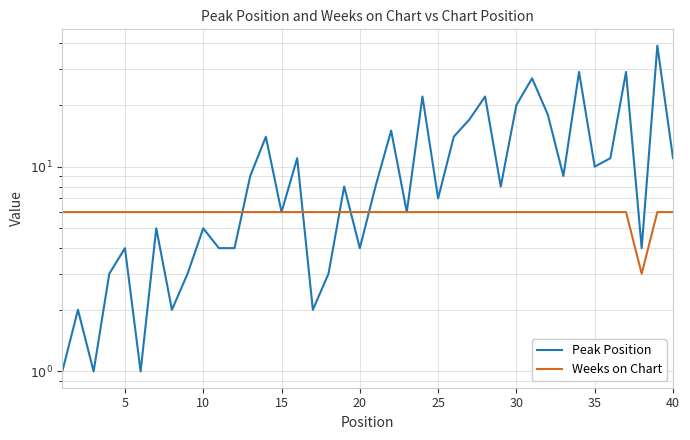

At how many categories does at least one series exceed 13?

12